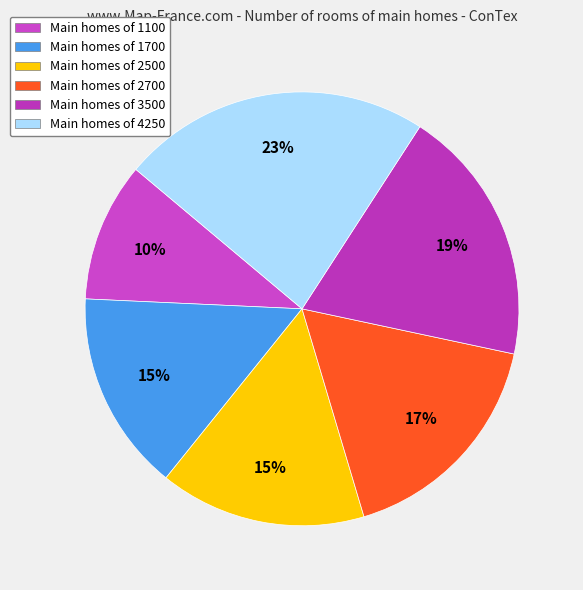

How many segments does this pie chart have?

6